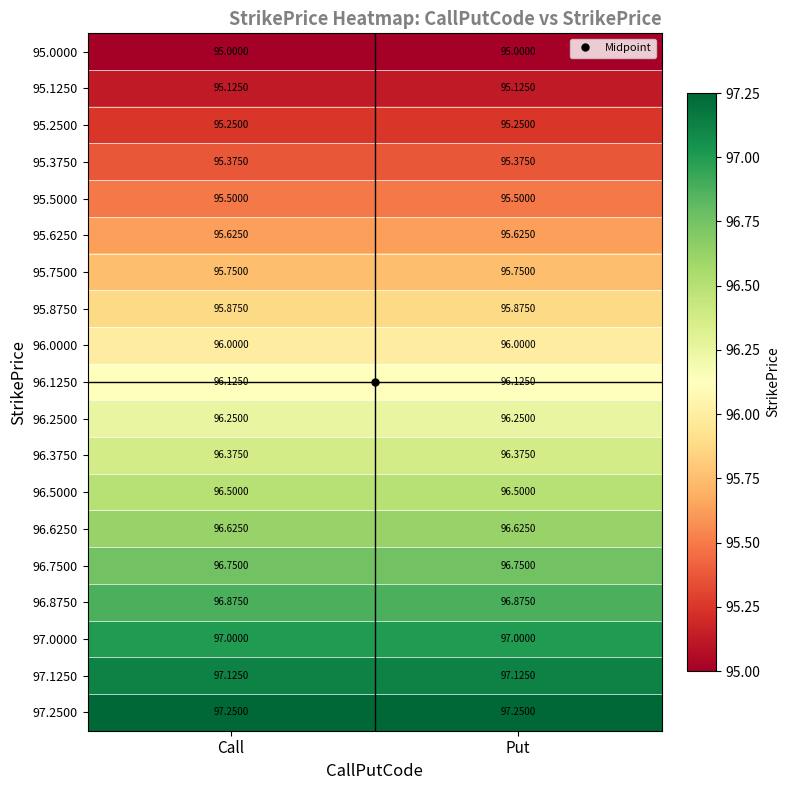

Is the value of 97.2500 at Call greater than the value of 96.0000 at Call?

Yes